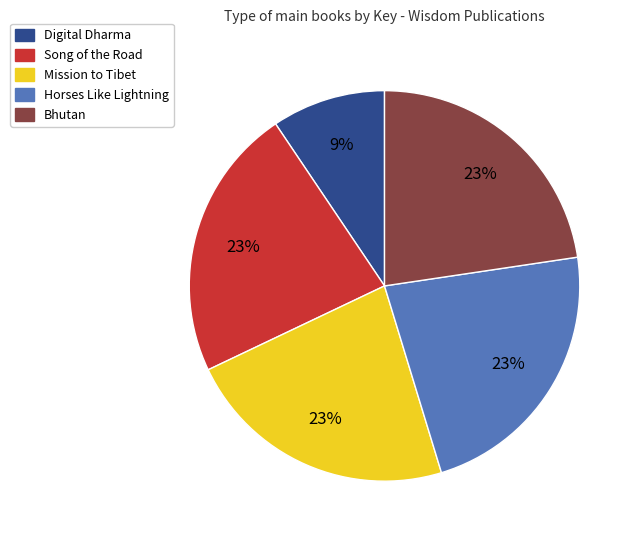

To the nearest percent, what is the combined percentage of Digital Dharma and Song of the Road?

32%